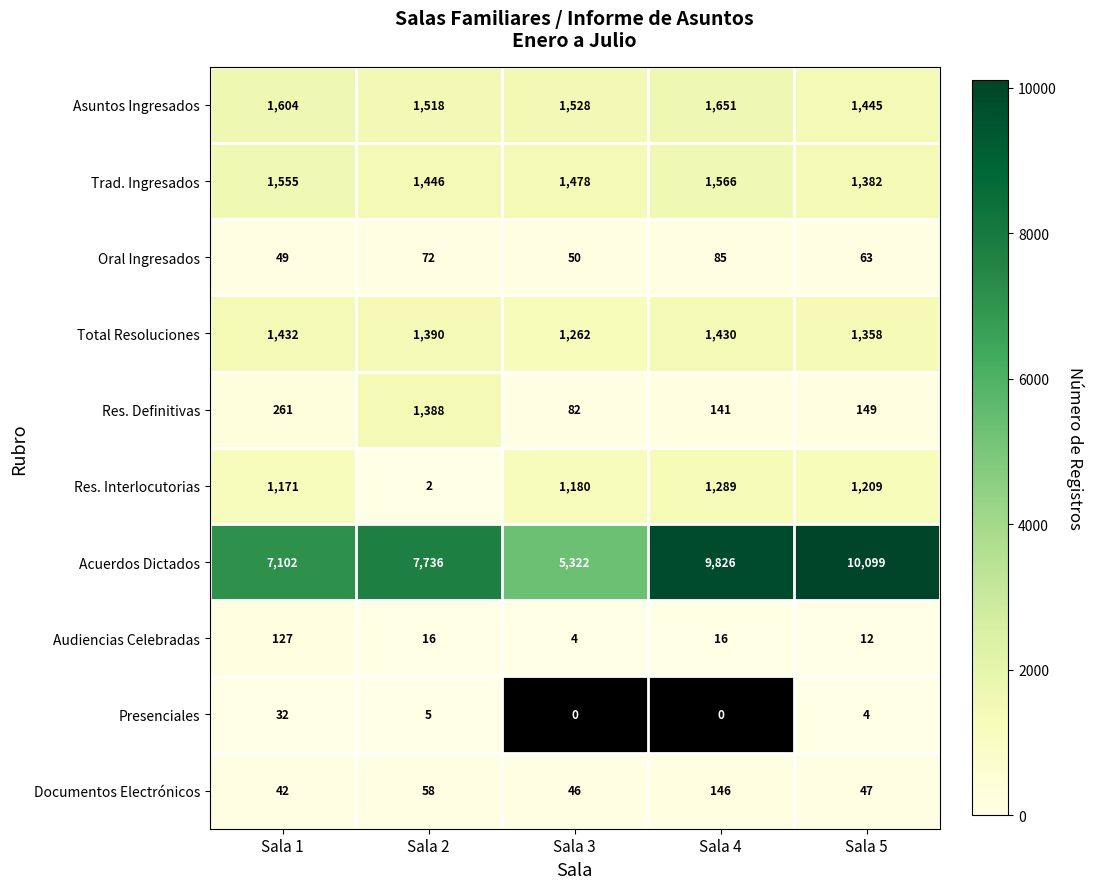

What is the sum of all Total Resoluciones values?

6872